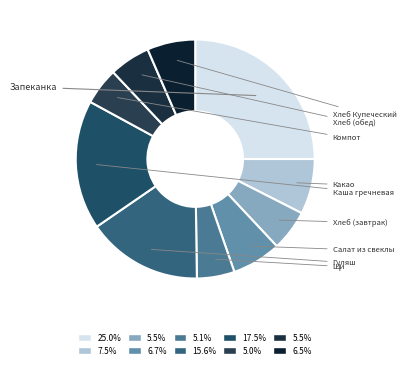

Which slice is the smallest?

Компот из кураги